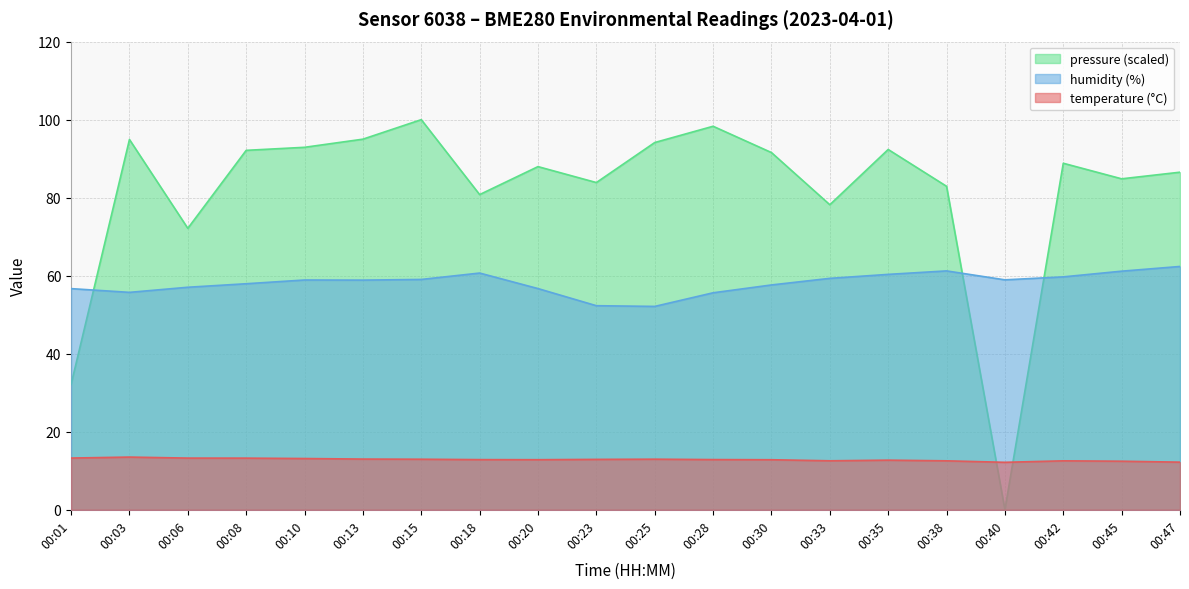

How many intersections are there between pressure_norm and humidity?

3